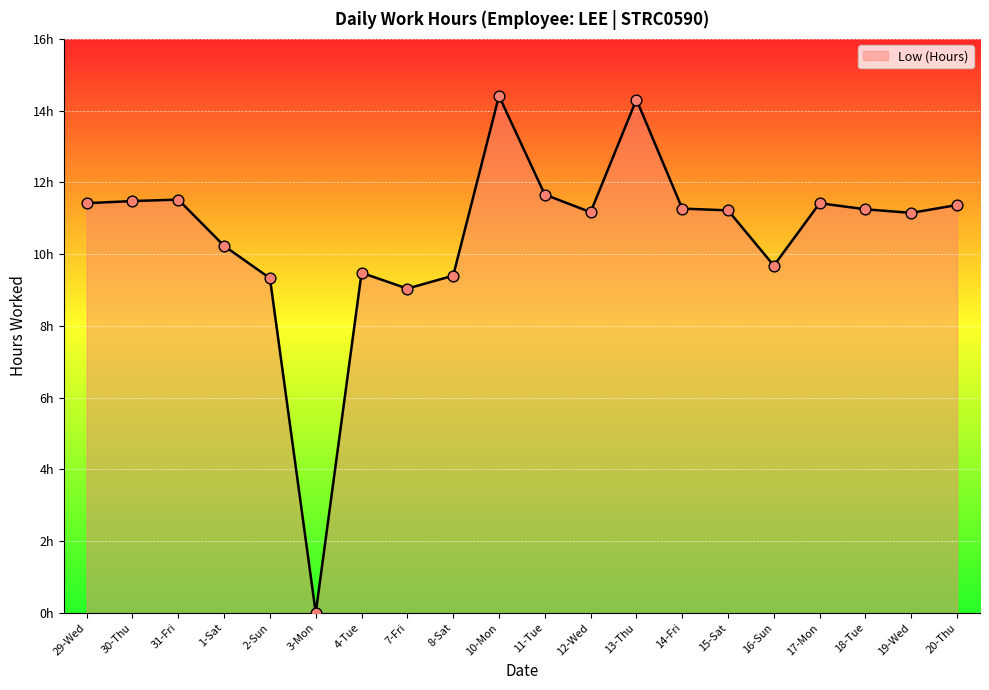

What is the change in value from 12-Wed to 18-Tue?

+0.1